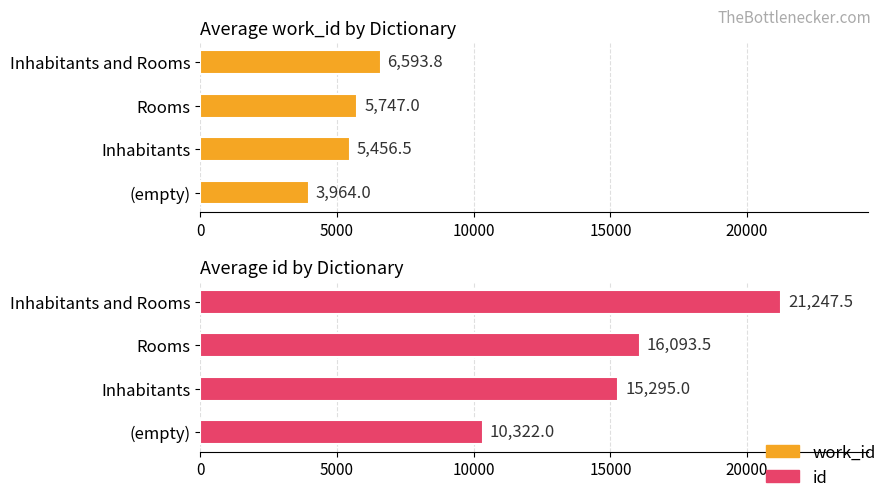

What is the total value across all series at Inhabitants and Rooms?

27841.2